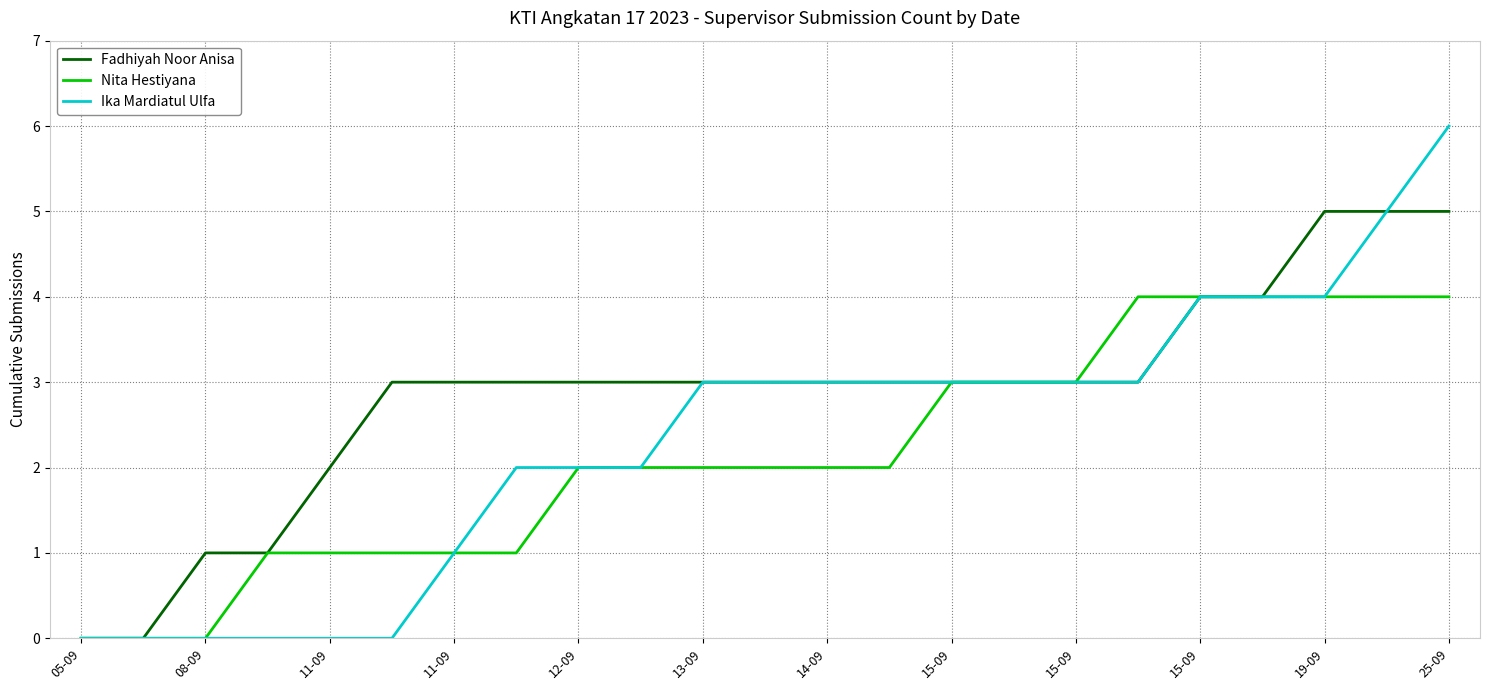

How many Ika Mardiatul Ulfa values are between 0 and 3?

18